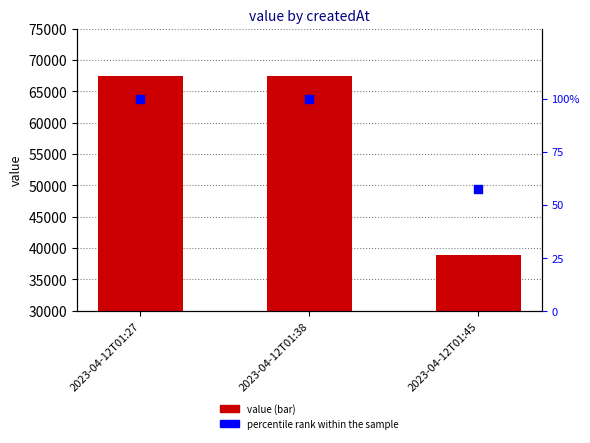

Which series has the largest total across all categories?

value